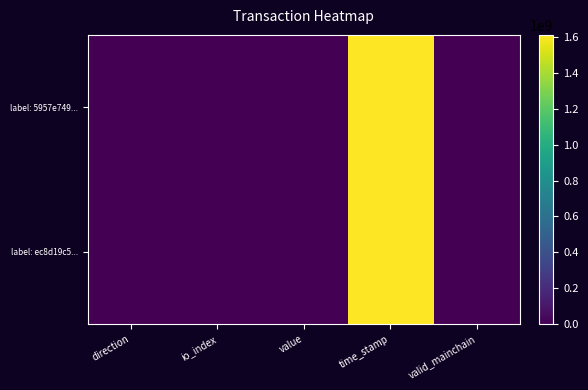

Reading right to left, what are all the values shown in this chart?

label: 5957e749...: valid_mainchain=1.0	time_stamp=1614078255.0	value=10.7	io_index=211.0	direction=-1.0
label: ec8d19c5...: valid_mainchain=1.0	time_stamp=1614005591.0	value=10.7	io_index=45.0	direction=1.0